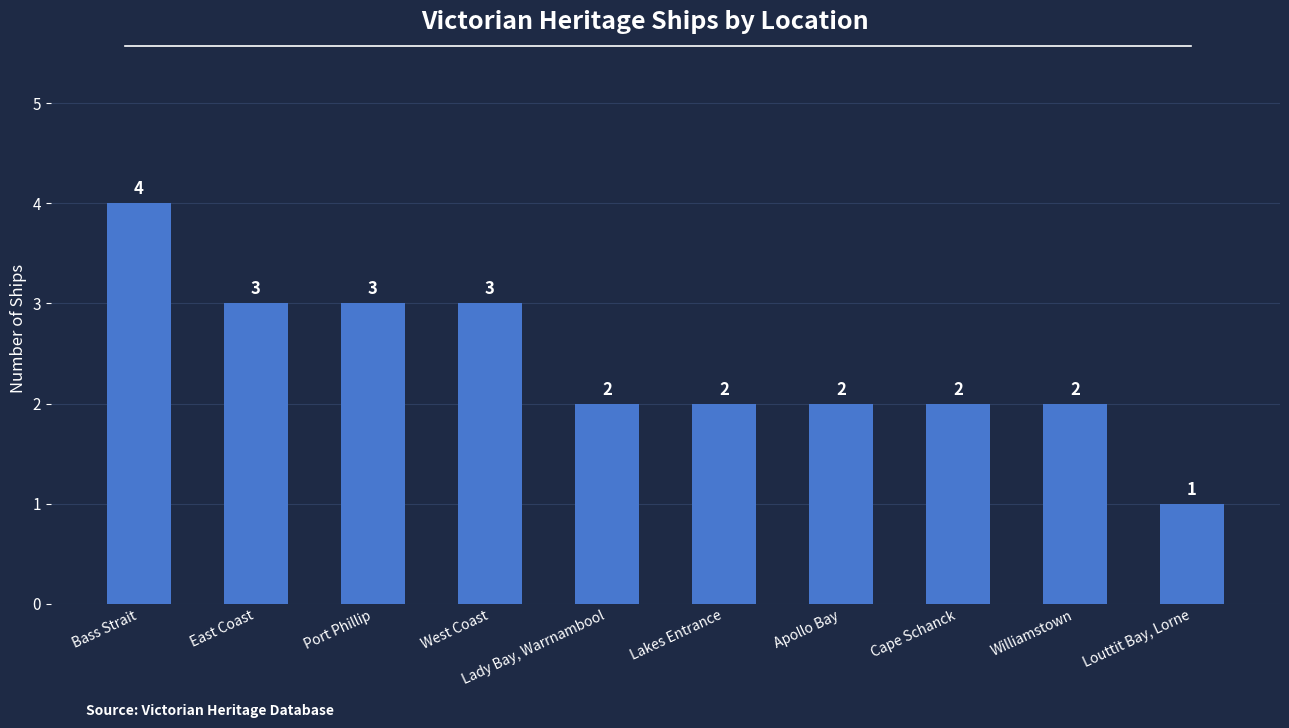

Between Louttit Bay, Lorne and Port Phillip, which is larger?

Port Phillip